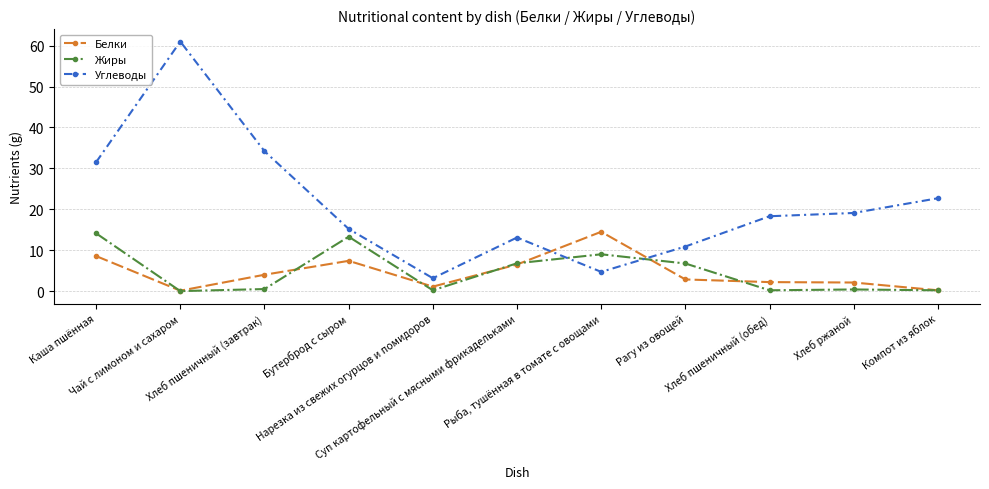

Which series ends up on top after the final intersection of Углеводы and Белки?

Углеводы